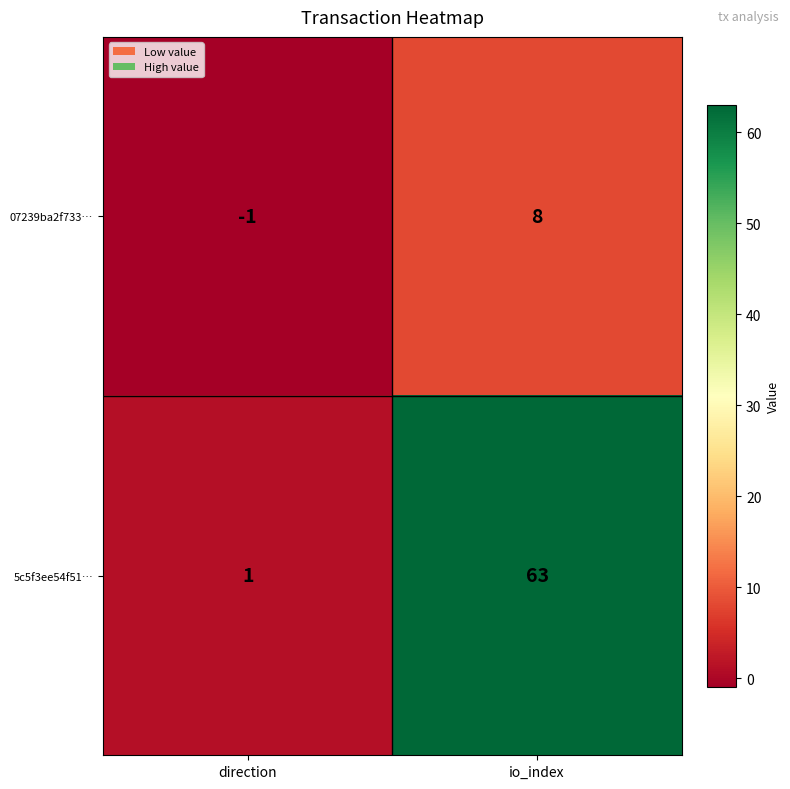

Reading right to left, extract all data points from this chart.

07239ba2f733…: 8	-1
5c5f3ee54f51…: 63	1